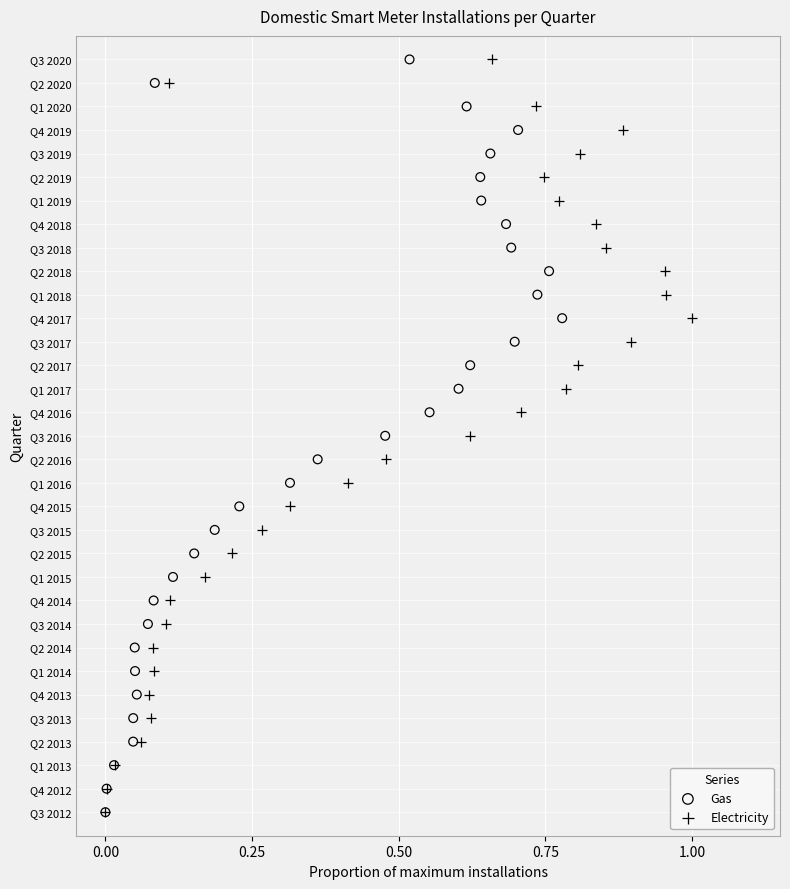

What are all the series names shown in the legend?

Gas, Electricity